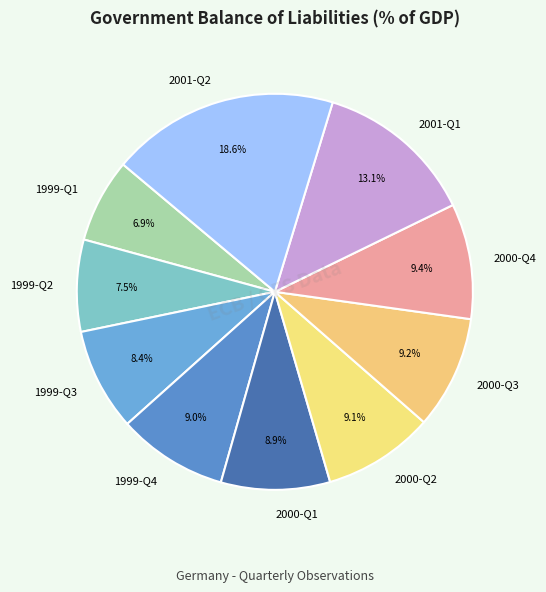

What is the smallest slice in the pie chart?

1999-Q1